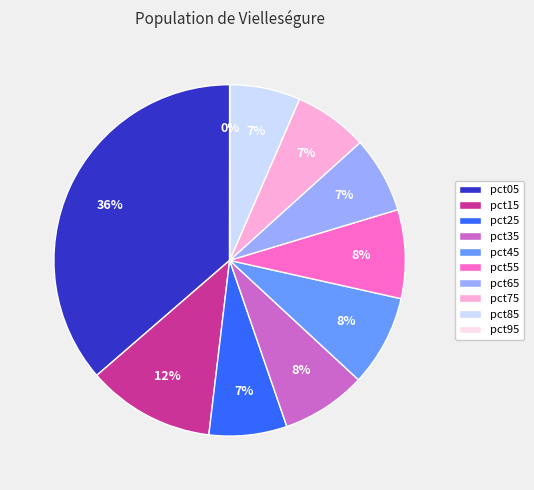

To the nearest percent, what percentage of the pie is pct25?

7%